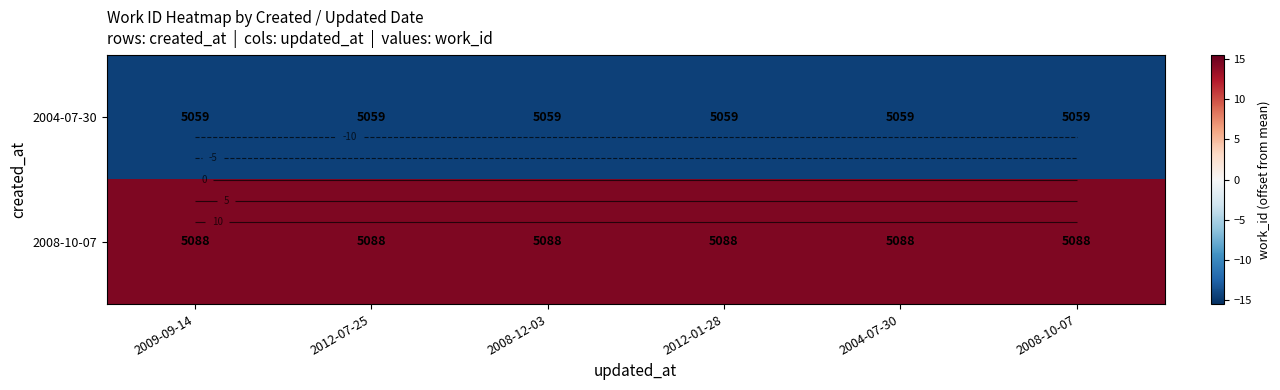

Is the value of 2004-07-30 at 2009-09-14 greater than the value of 2008-10-07 at 2009-09-14?

No